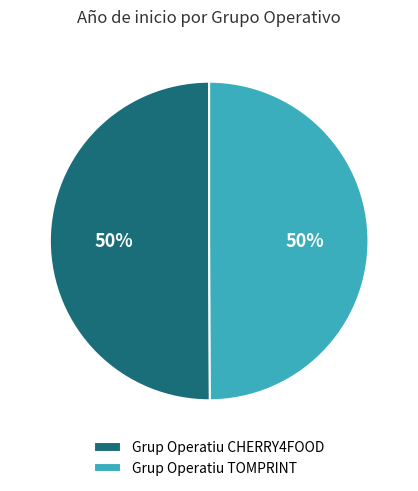

To the nearest percent, what portion does Grup Operatiu CHERRY4FOOD represent?

50%